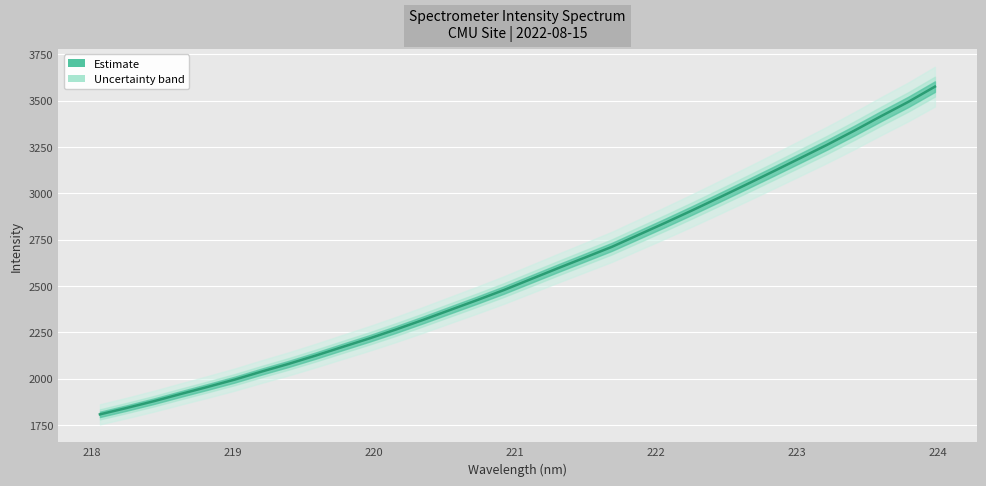

What is the ratio of the value at 221.4993 to the value at 219.589?

1.2